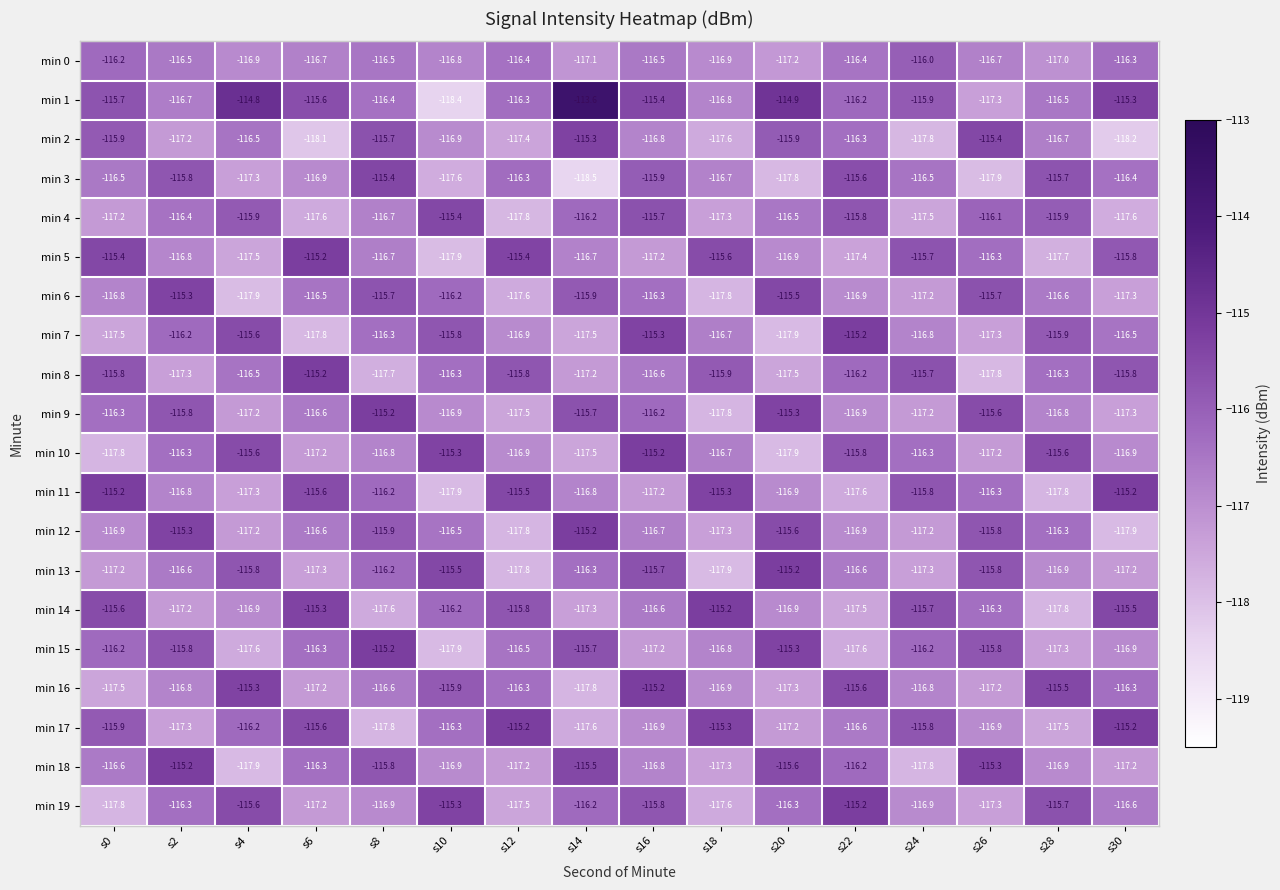

What is the spread (max minus min) of values at s14?

4.9